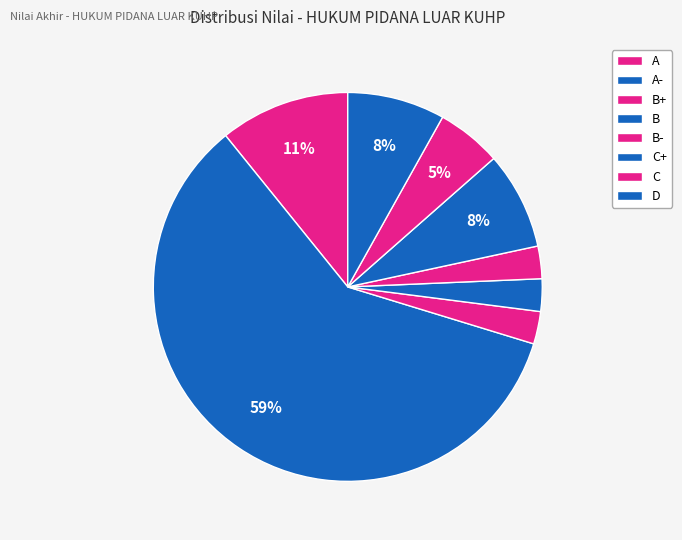

To the nearest percent, what is the combined percentage of B- and A-?

62%